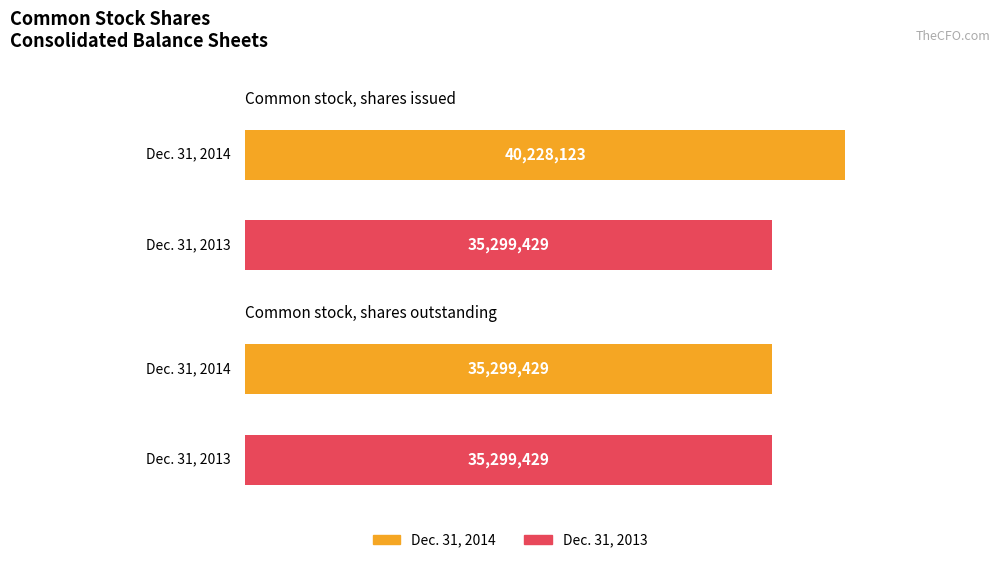

What is the average value of the Dec. 31, 2013 series?

35299429